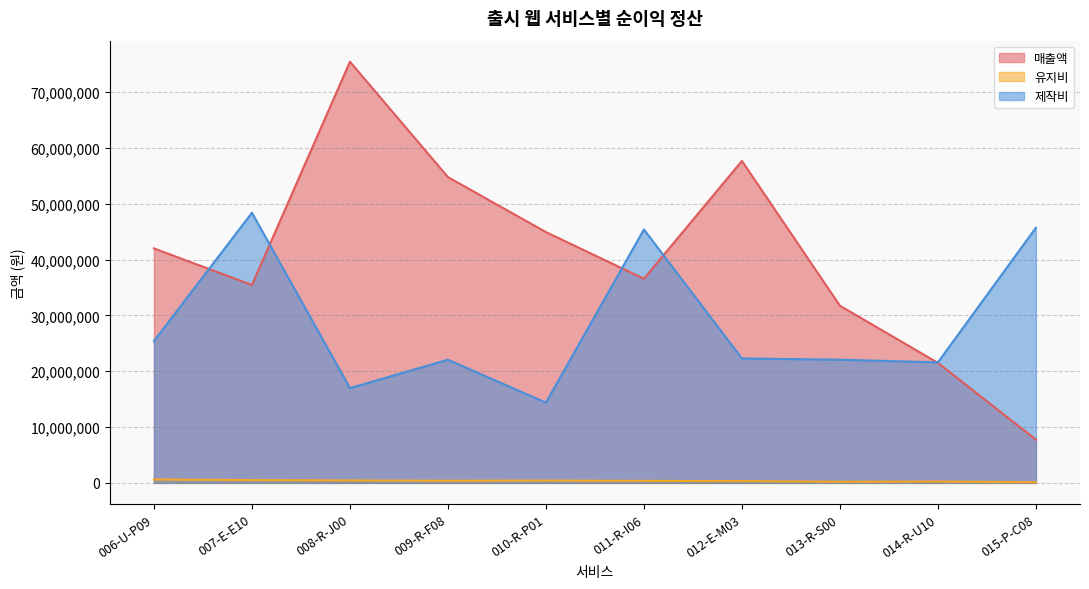

At which label is 유지비 closest to 363017?

011-R-I06